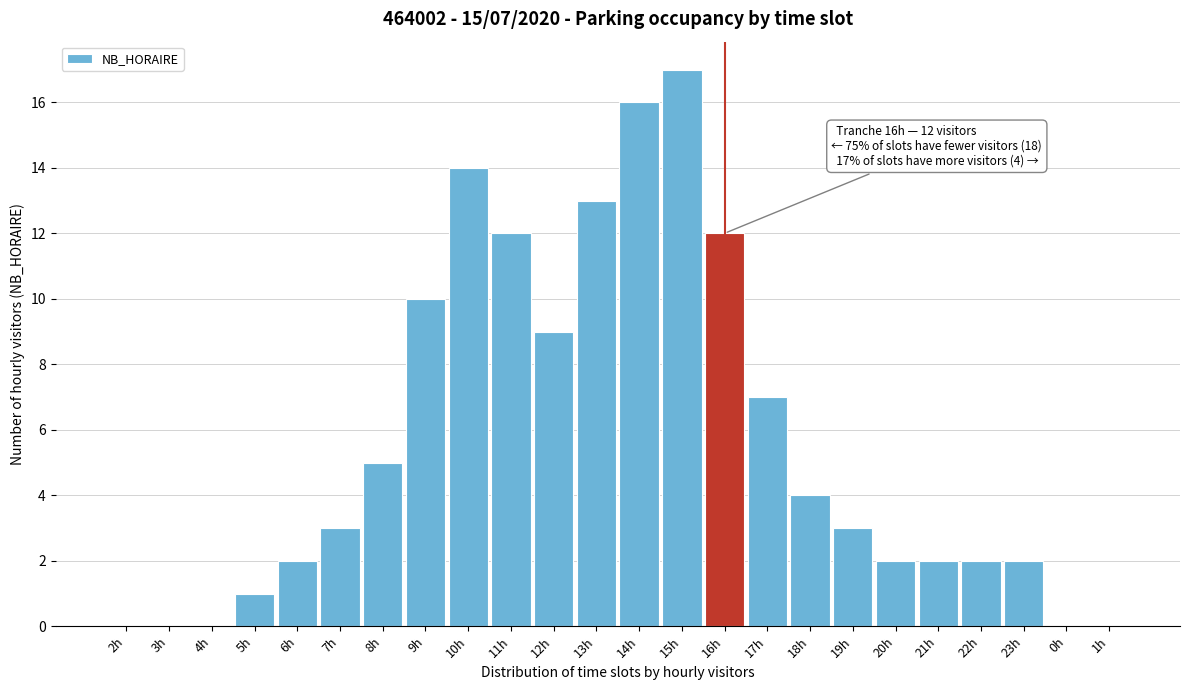

Reading left to right, extract all data points from this chart.

2h=0	3h=0	4h=0	5h=1	6h=2	7h=3	8h=5	9h=10	10h=14	11h=12	12h=9	13h=13	14h=16	15h=17	16h=12	17h=7	18h=4	19h=3	20h=2	21h=2	22h=2	23h=2	0h=0	1h=0